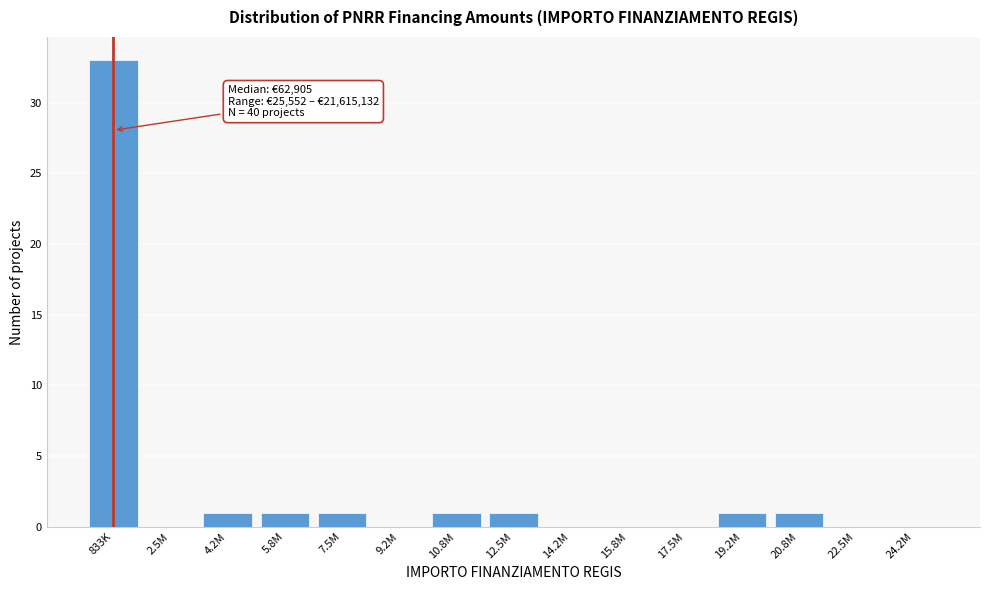

Reading left to right, what are all the values shown in this chart?

833K=33	2.5M=0	4.2M=1	5.8M=1	7.5M=1	9.2M=0	10.8M=1	12.5M=1	14.2M=0	15.8M=0	17.5M=0	19.2M=1	20.8M=1	22.5M=0	24.2M=0